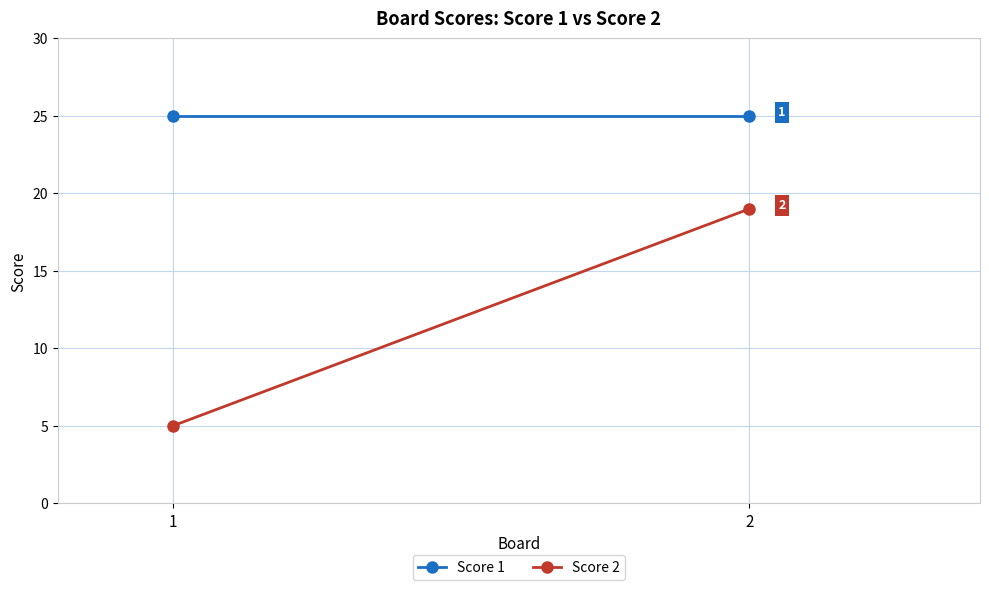

List the labels in order of Score 1 value, smallest first.

1, 2